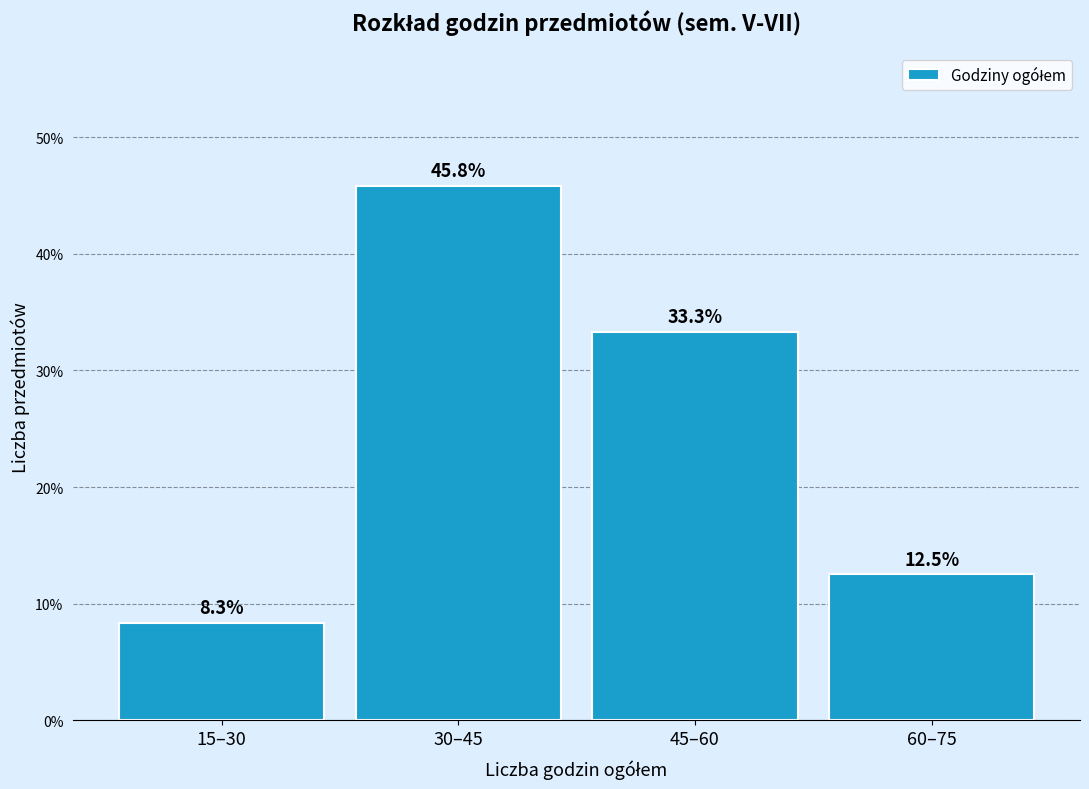

Reading left to right, extract all data points from this chart.

8.3	45.8	33.3	12.5